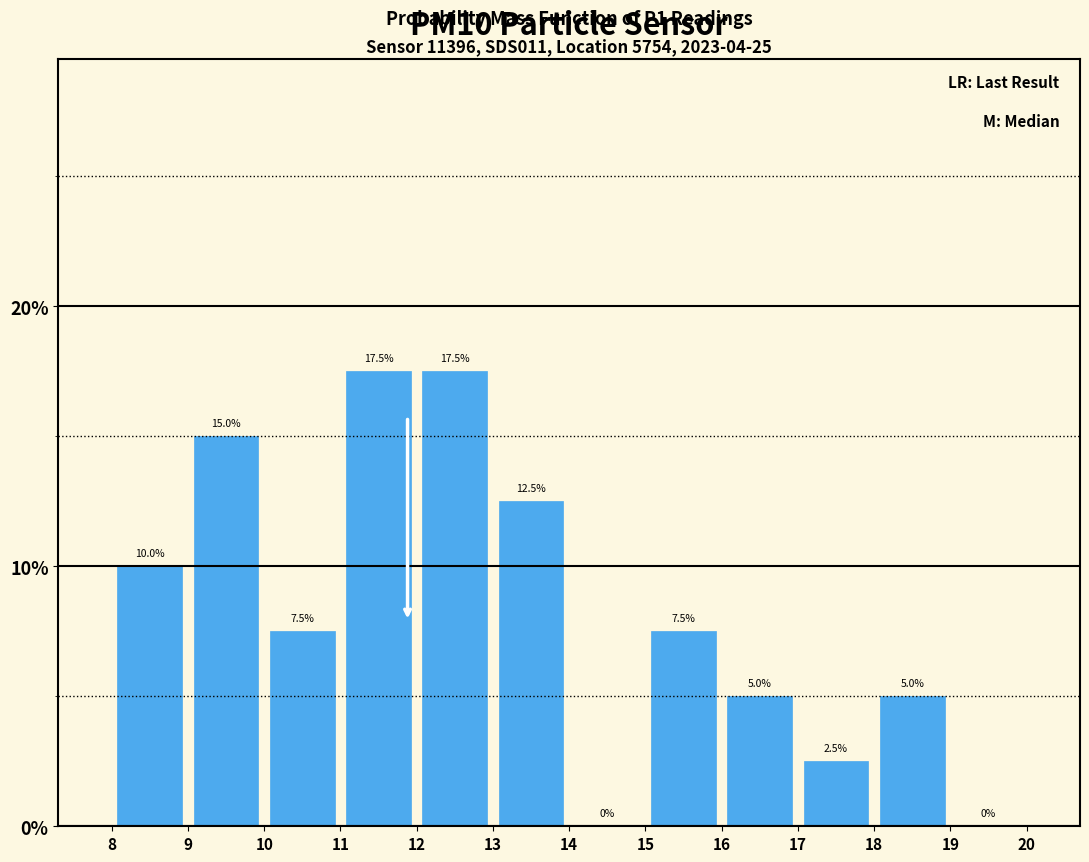

What is the height of the bar covering 18 to 19 on the x-axis?

5.0